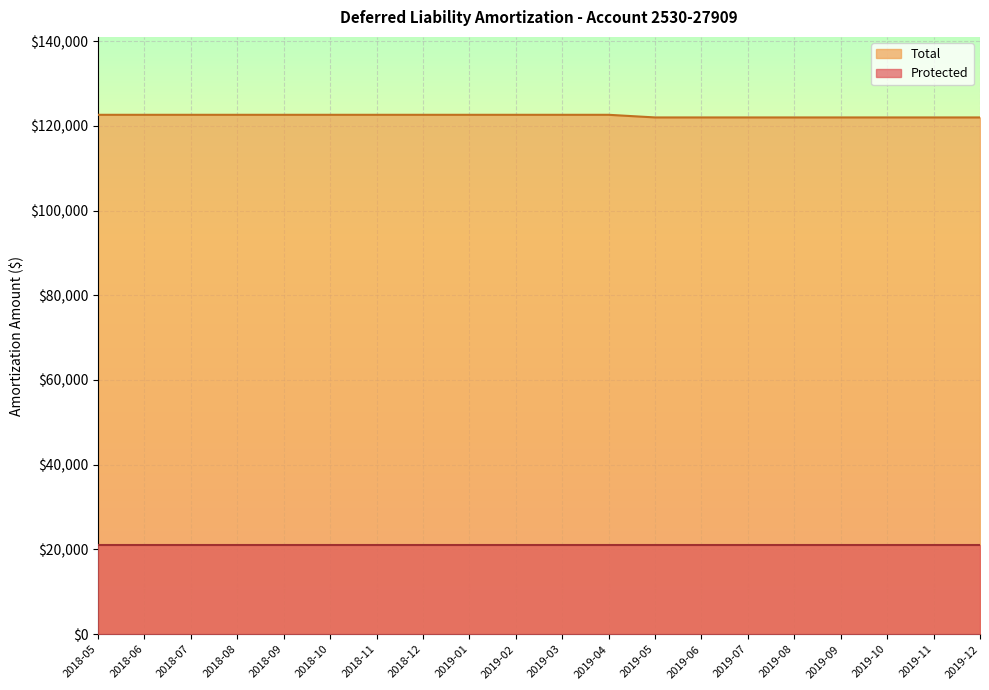

Between 2018-08 and 2018-12, which is larger?

2018-08